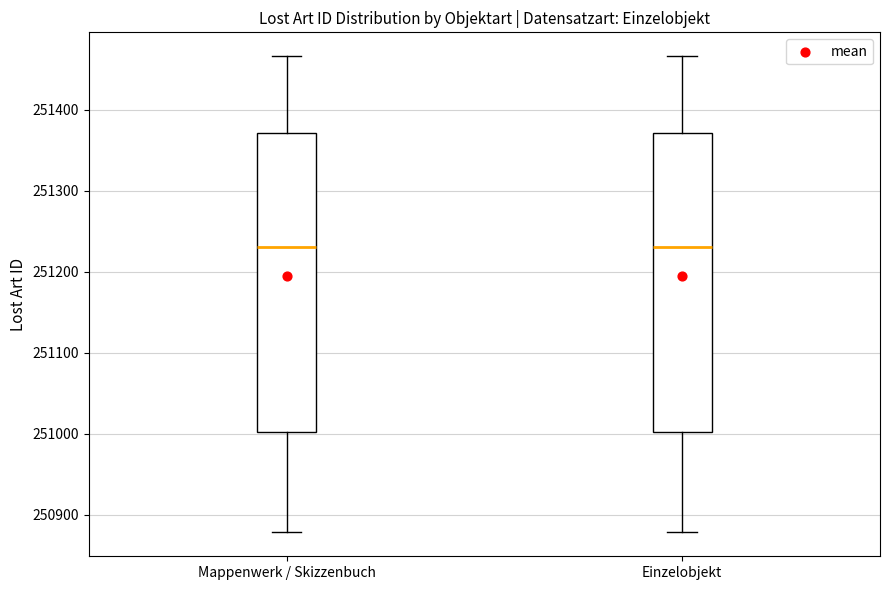

Reading left to right, read every box against the y-axis: the position of its median line, the range the box covers, and the ends of its whiskers. The values are not printed on the chart, so give them approximately, as read against the axis.

Mappenwerk / Skizzenbuch: median 251230, box 251000 to 251370, whiskers 250880 to 251470
Einzelobjekt: median 251230, box 251000 to 251370, whiskers 250880 to 251470